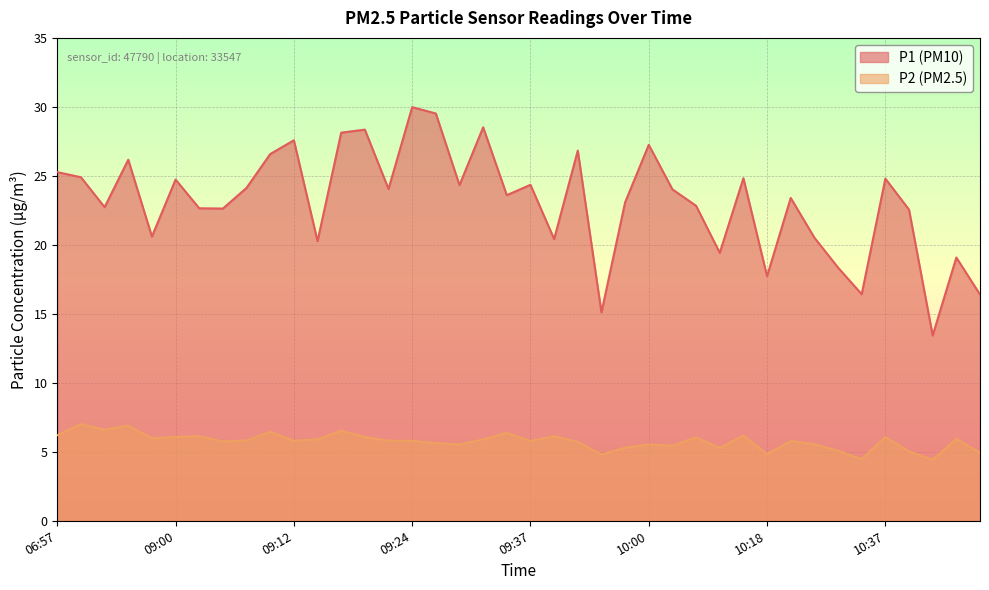

True or false: P1 and P2 cross at least once.

False